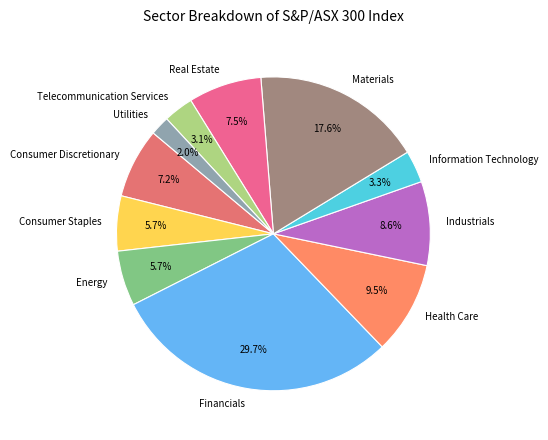

Which has a higher value, Materials or Energy?

Materials